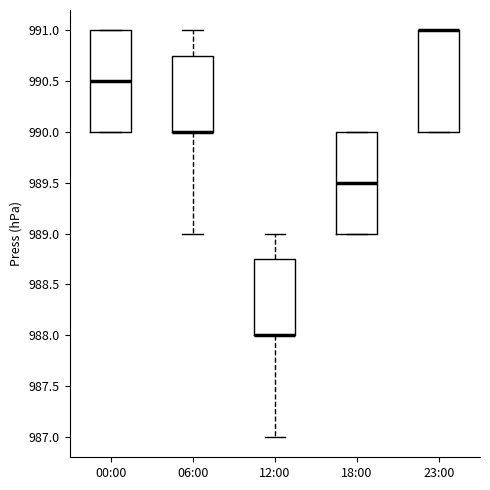

Where is the upper edge of the box for 00:00 on the y-axis? The values are not printed on the chart, so give them approximately, as read against the axis.

991.00